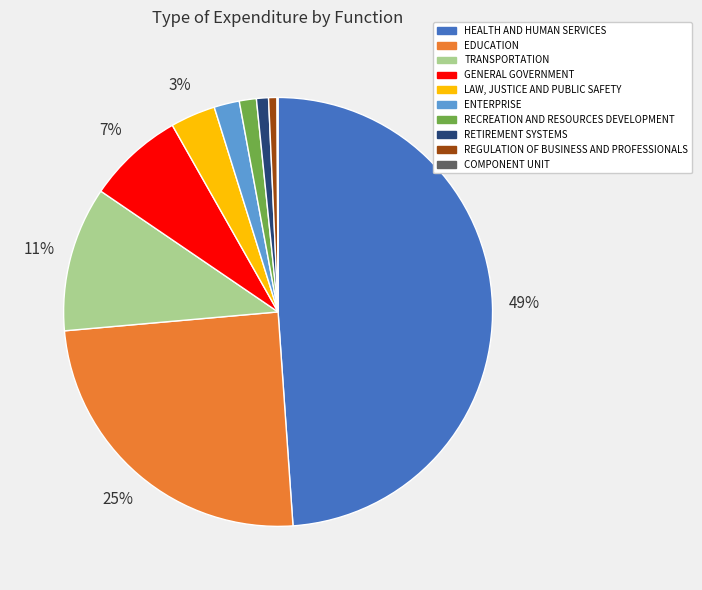

Do GENERAL GOVERNMENT and LAW, JUSTICE AND PUBLIC SAFETY together represent more than half of the pie?

No